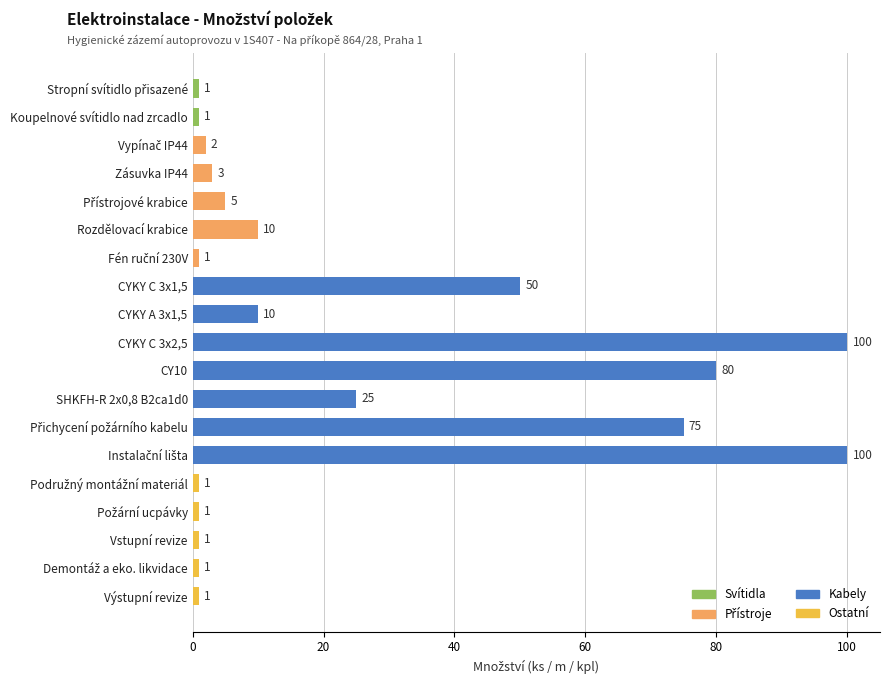

The value at Rozdělovací krabice is 10. True or false?

True